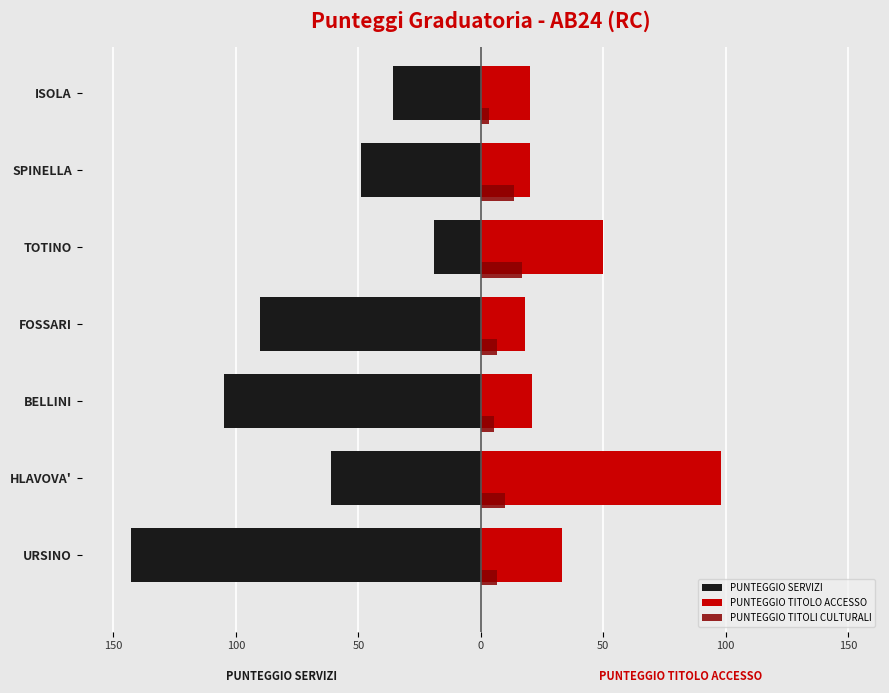

What is the highest value of the PUNTEGGIO SERVIZI series?

-19.0